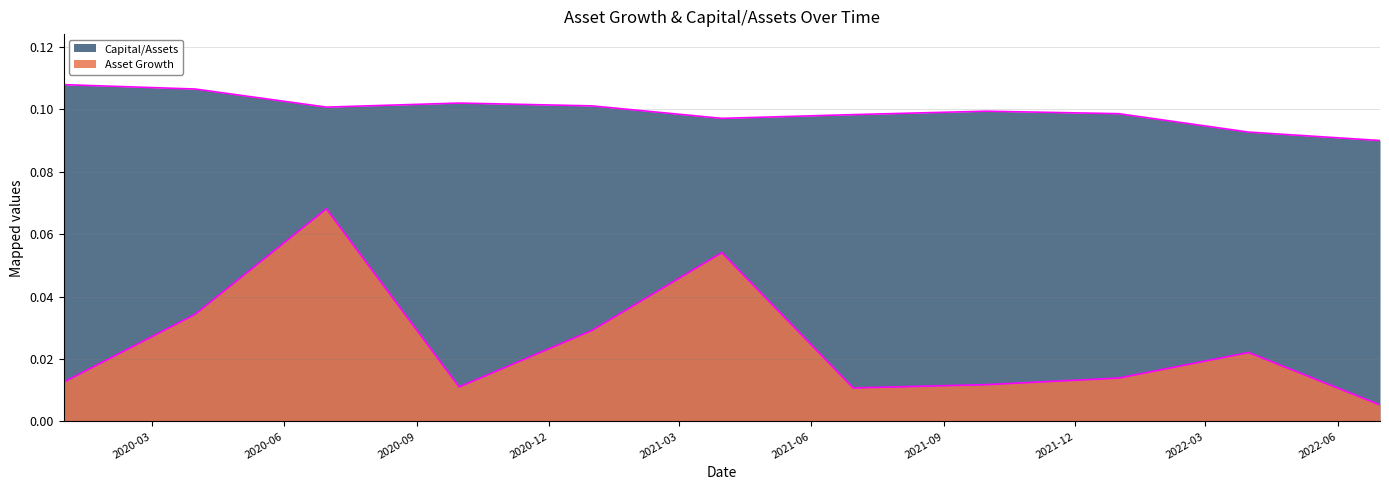

Which has a higher value, 2020-06-30 or 2021-06-30?

2020-06-30